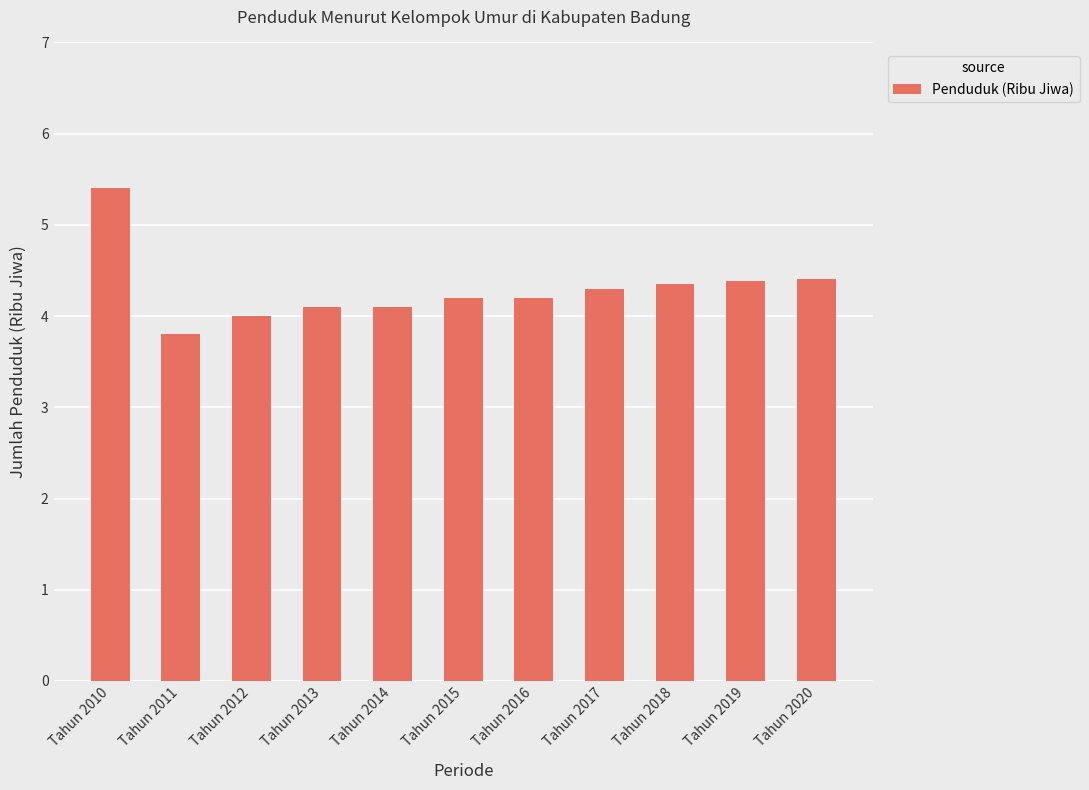

What value does the data have at Tahun 2019?

4.4